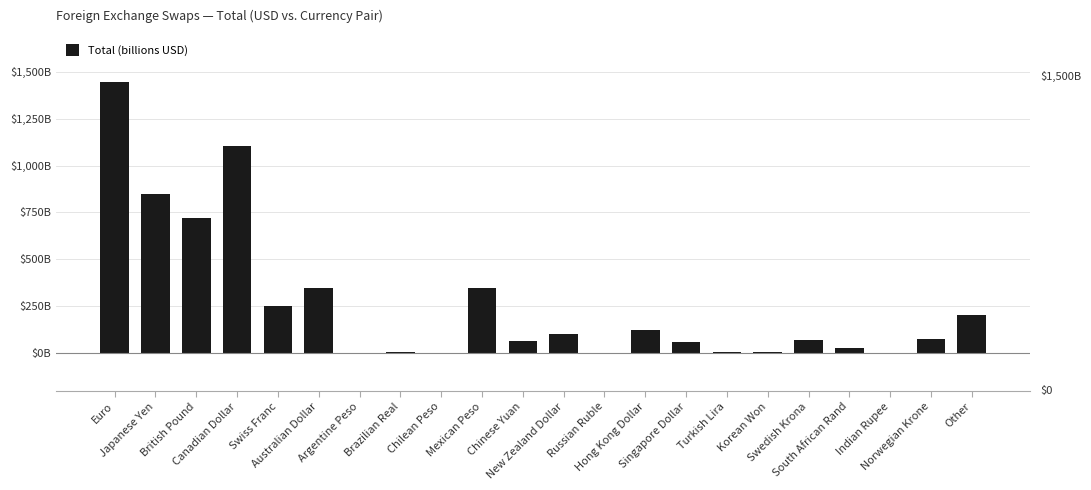

What is the label of the 6th bar from the right?

Korean Won